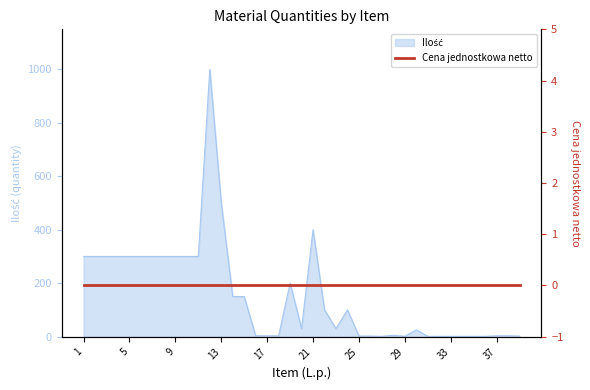

Is it true that the value at 29 is 1?

True